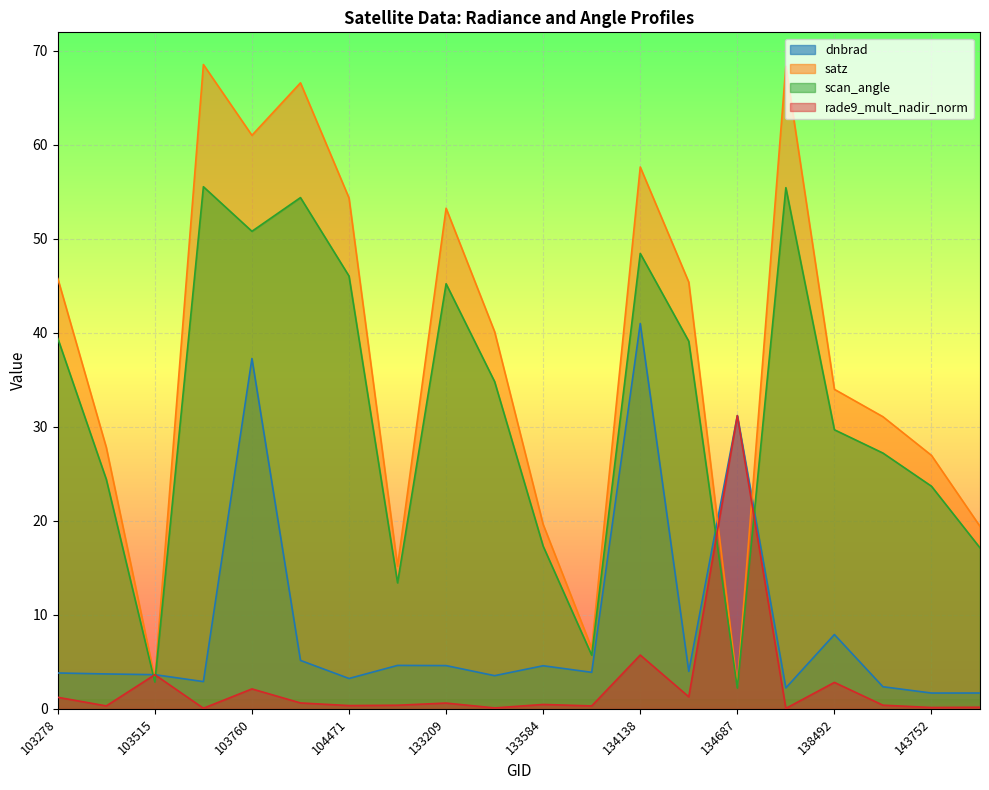

What are all the series names shown in the legend?

dnbrad, satz, scan_angle, rade9_mult_nadir_norm